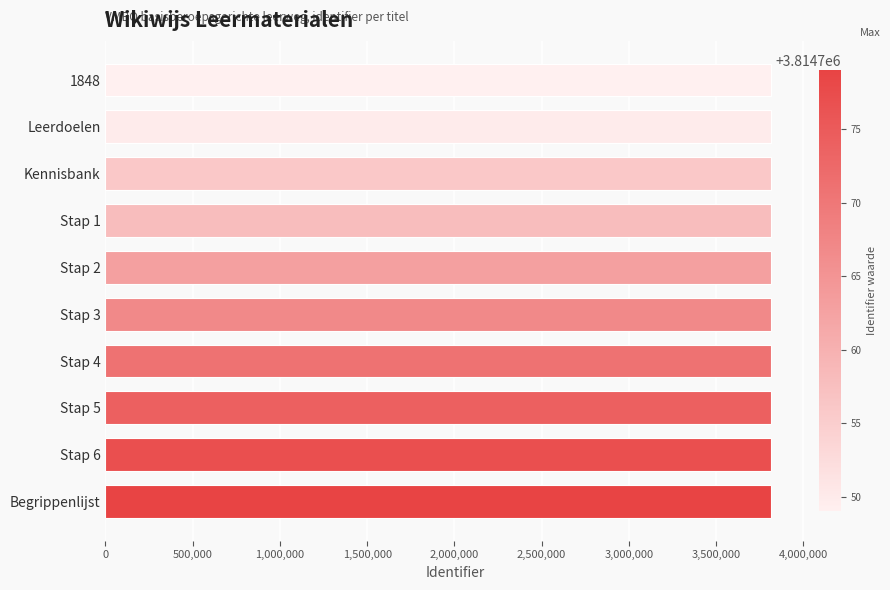

What is the label of the 8th bar from the bottom?

Kennisbank